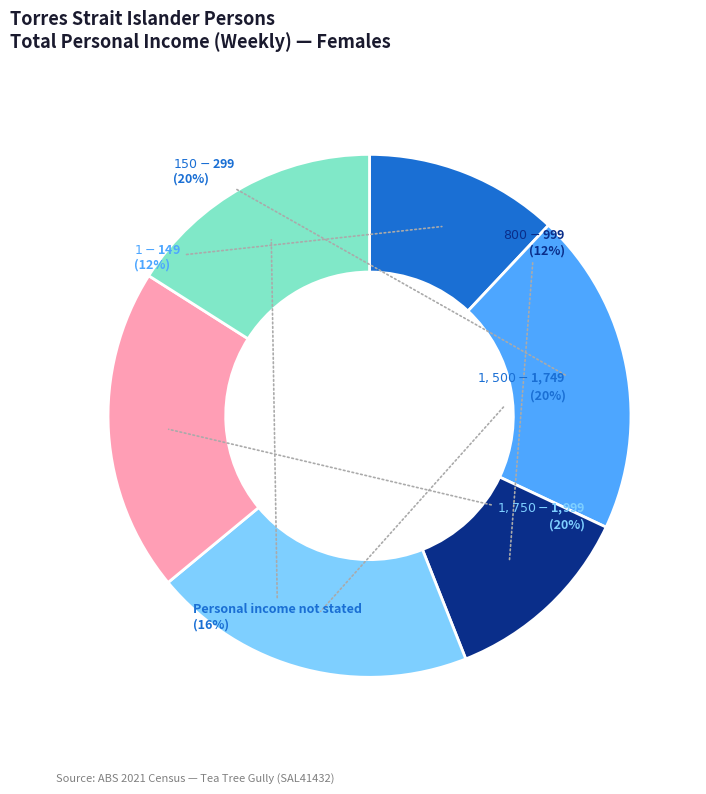

To the nearest percent, what is the difference between the largest and smallest slice percentages?

8%